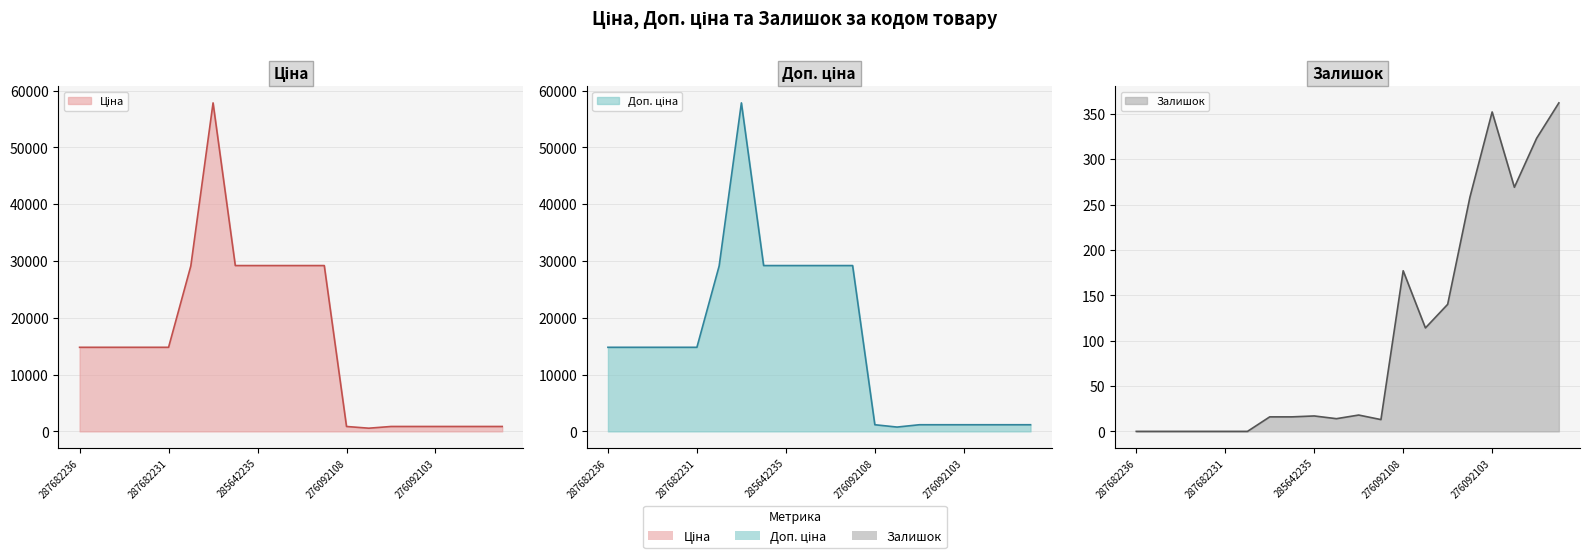

List the series in order of their peak value, highest first.

Ціна, Доп. ціна, Залишок